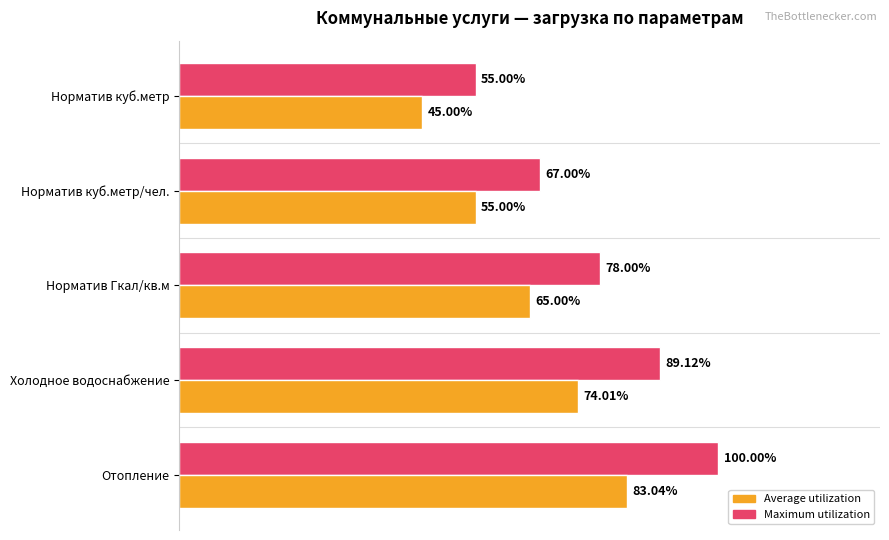

Between Норматив куб.метр/чел. and Норматив куб.метр, which series saw the biggest shift?

Maximum utilization